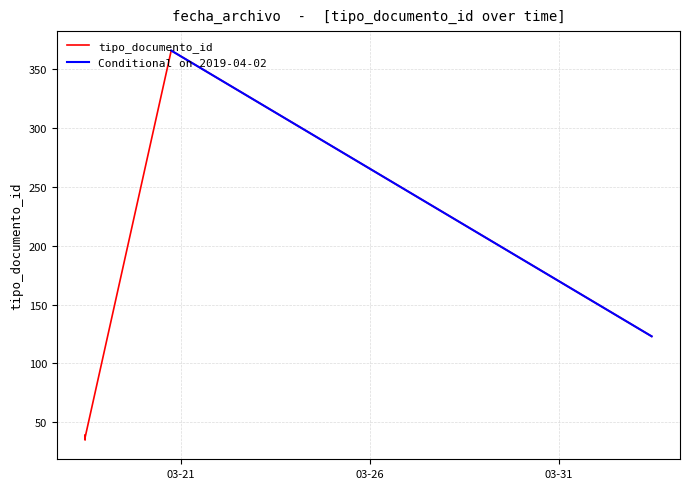

Which category has the lowest value across all series?

2019-03-18 11:13:04